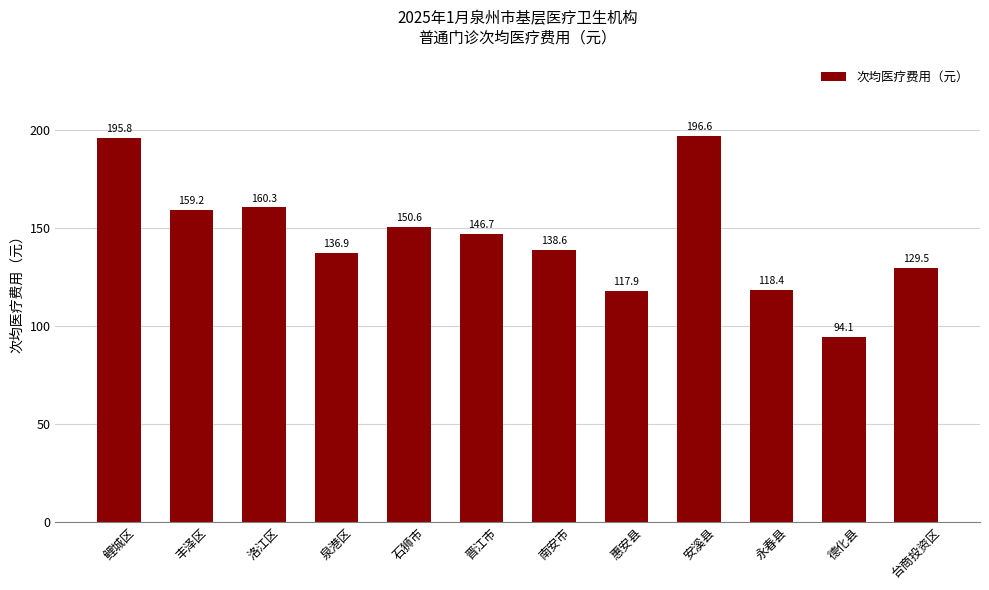

Reading left to right, extract all data points from this chart.

195.8	159.2	160.3	136.9	150.6	146.7	138.6	117.9	196.6	118.4	94.1	129.5